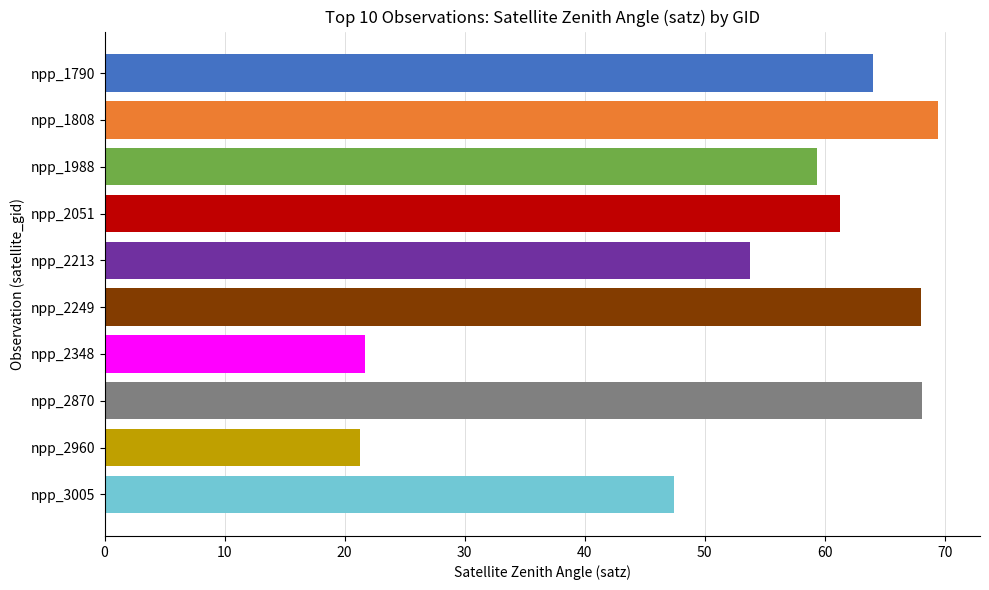

What is the average value?

53.4